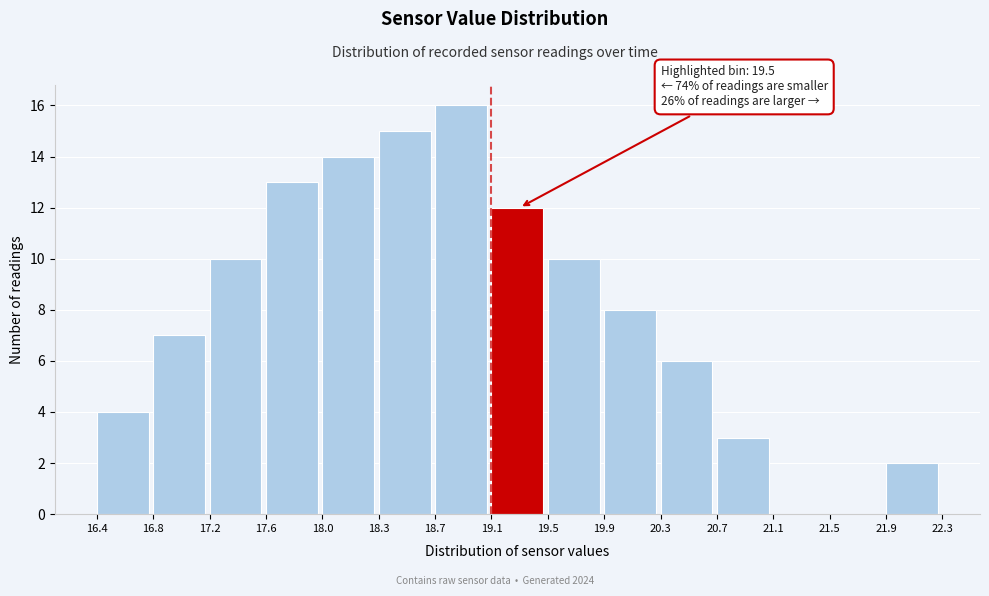

Which range on the x-axis has the tallest bar?

18.7 to 19.1